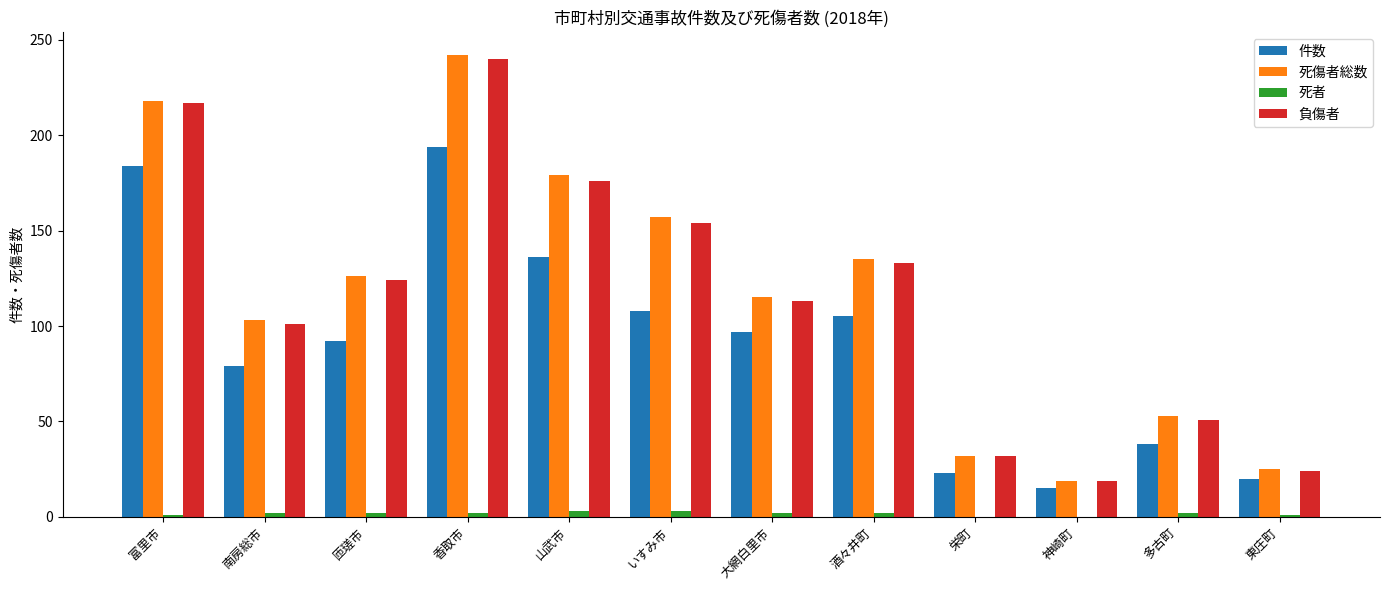

At which category is the sum across all series the highest?

香取市